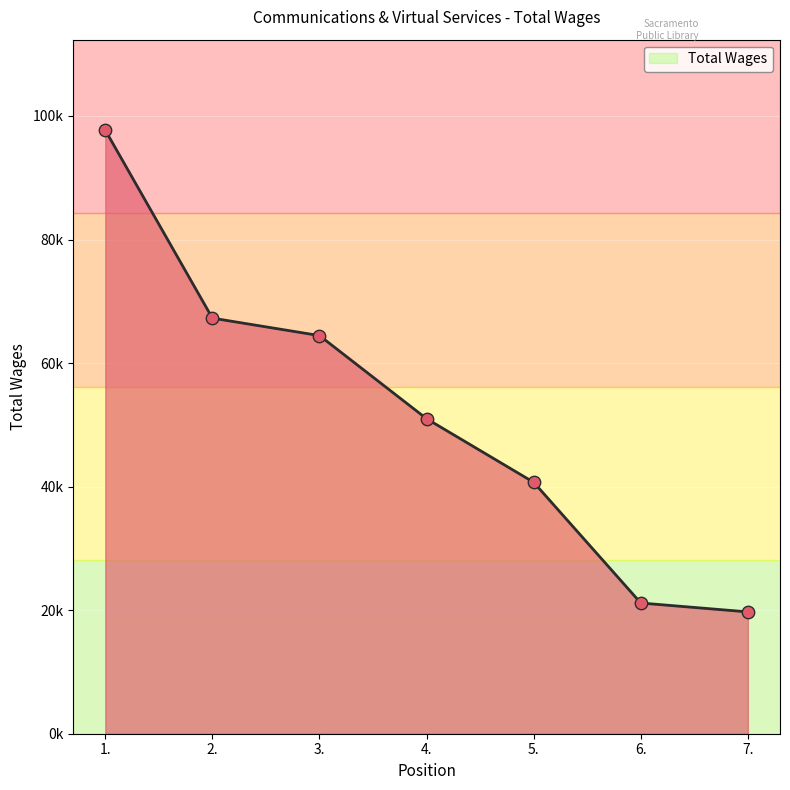

Between 1. and 7., which is larger?

1.